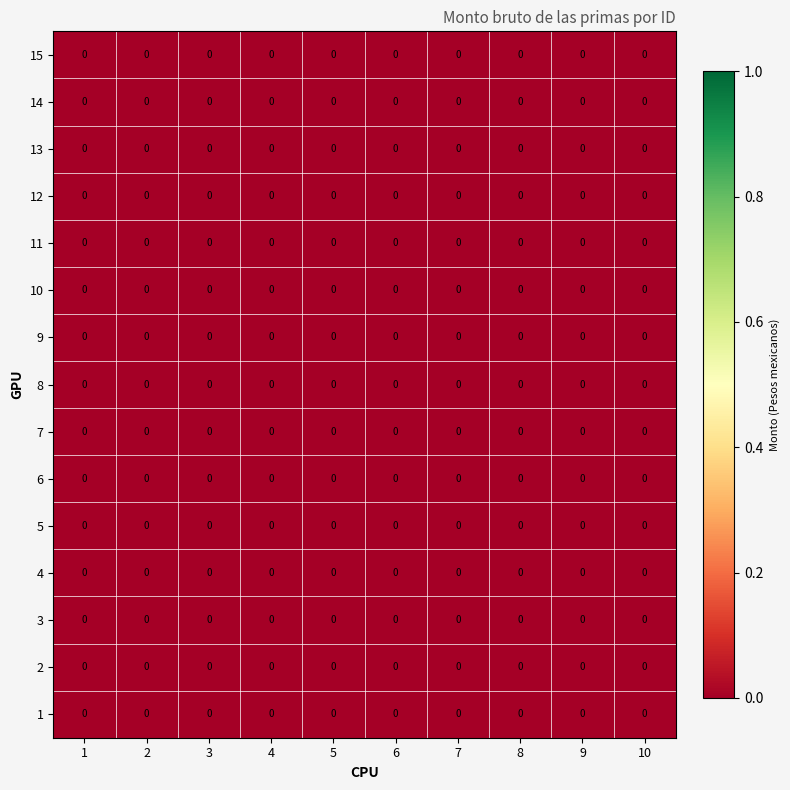

Reading left to right, extract all data points from this chart.

1: 1=0.0	2=0.0	3=0.0	4=0.0	5=0.0	6=0.0	7=0.0	8=0.0	9=0.0	10=0.0
2: 1=0.0	2=0.0	3=0.0	4=0.0	5=0.0	6=0.0	7=0.0	8=0.0	9=0.0	10=0.0
3: 1=0.0	2=0.0	3=0.0	4=0.0	5=0.0	6=0.0	7=0.0	8=0.0	9=0.0	10=0.0
4: 1=0.0	2=0.0	3=0.0	4=0.0	5=0.0	6=0.0	7=0.0	8=0.0	9=0.0	10=0.0
5: 1=0.0	2=0.0	3=0.0	4=0.0	5=0.0	6=0.0	7=0.0	8=0.0	9=0.0	10=0.0
6: 1=0.0	2=0.0	3=0.0	4=0.0	5=0.0	6=0.0	7=0.0	8=0.0	9=0.0	10=0.0
7: 1=0.0	2=0.0	3=0.0	4=0.0	5=0.0	6=0.0	7=0.0	8=0.0	9=0.0	10=0.0
8: 1=0.0	2=0.0	3=0.0	4=0.0	5=0.0	6=0.0	7=0.0	8=0.0	9=0.0	10=0.0
9: 1=0.0	2=0.0	3=0.0	4=0.0	5=0.0	6=0.0	7=0.0	8=0.0	9=0.0	10=0.0
10: 1=0.0	2=0.0	3=0.0	4=0.0	5=0.0	6=0.0	7=0.0	8=0.0	9=0.0	10=0.0
11: 1=0.0	2=0.0	3=0.0	4=0.0	5=0.0	6=0.0	7=0.0	8=0.0	9=0.0	10=0.0
12: 1=0.0	2=0.0	3=0.0	4=0.0	5=0.0	6=0.0	7=0.0	8=0.0	9=0.0	10=0.0
13: 1=0.0	2=0.0	3=0.0	4=0.0	5=0.0	6=0.0	7=0.0	8=0.0	9=0.0	10=0.0
14: 1=0.0	2=0.0	3=0.0	4=0.0	5=0.0	6=0.0	7=0.0	8=0.0	9=0.0	10=0.0
15: 1=0.0	2=0.0	3=0.0	4=0.0	5=0.0	6=0.0	7=0.0	8=0.0	9=0.0	10=0.0